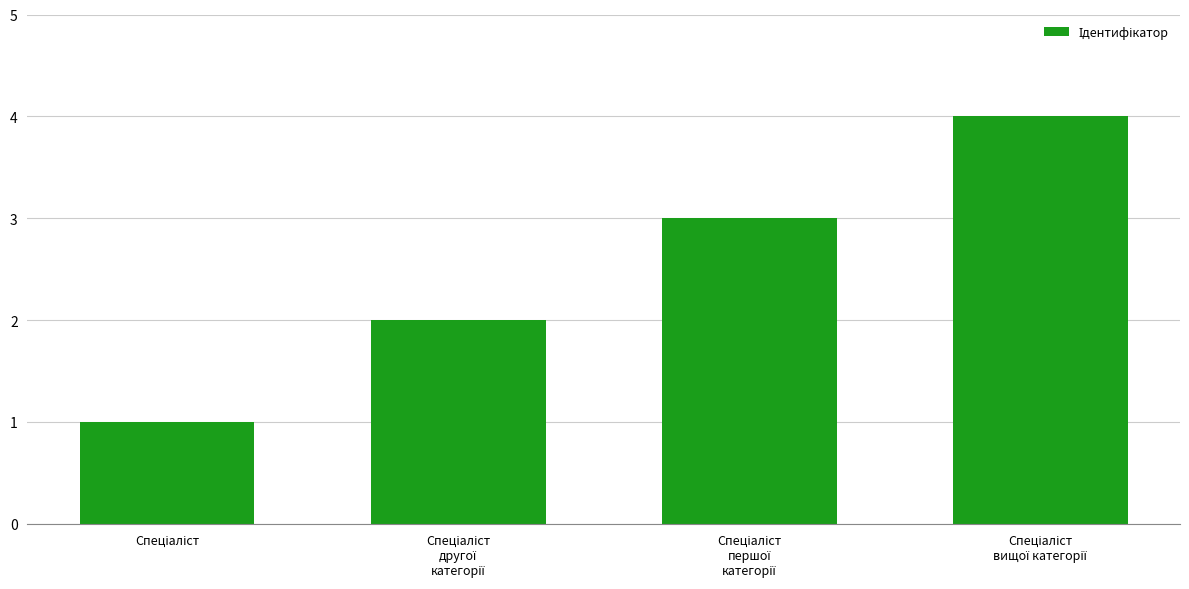

Count the values in the range 2 to 4.

3